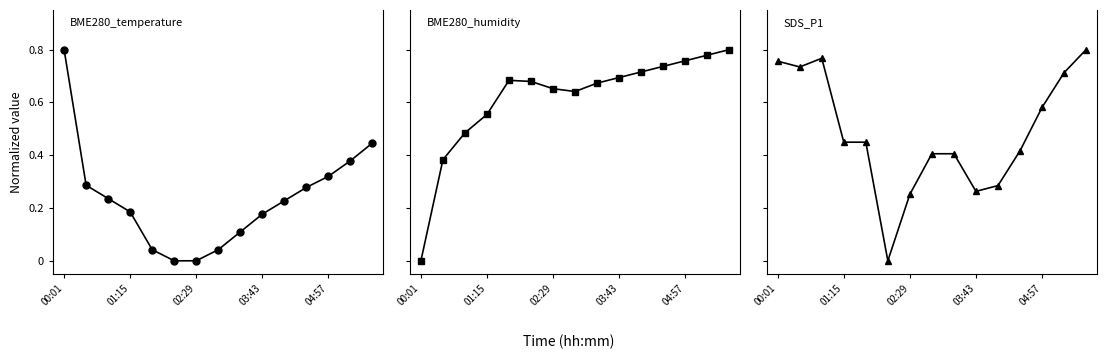

Which category has the highest value in the BME280_temperature series?

00:01